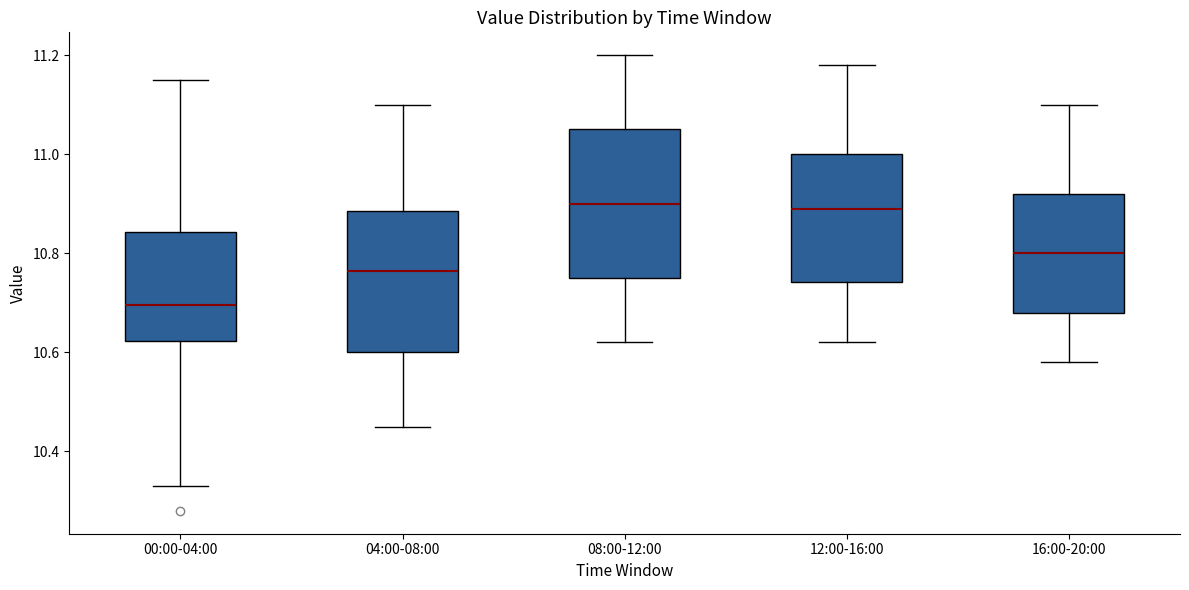

Reading left to right, transcribe this box plot: for each box, give where its median line is, the range the box spans, and where its two whiskers end, as read against the y-axis. The values are not printed on the chart, so give them approximately, as read against the axis.

00:00-04:00: median 10.70, box 10.62 to 10.84, whiskers 10.34 to 11.16
04:00-08:00: median 10.76, box 10.60 to 10.88, whiskers 10.46 to 11.10
08:00-12:00: median 10.90, box 10.76 to 11.06, whiskers 10.62 to 11.20
12:00-16:00: median 10.90, box 10.74 to 11.00, whiskers 10.62 to 11.18
16:00-20:00: median 10.80, box 10.68 to 10.92, whiskers 10.58 to 11.10